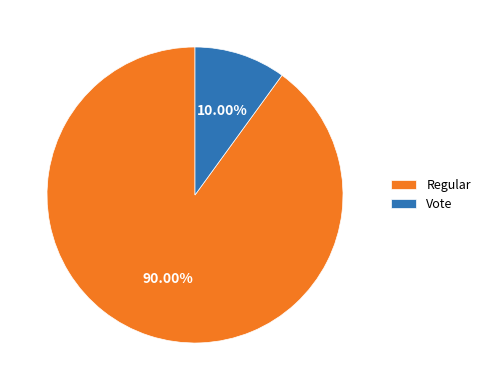

The Regular slice represents 90% of the pie. True or false?

True